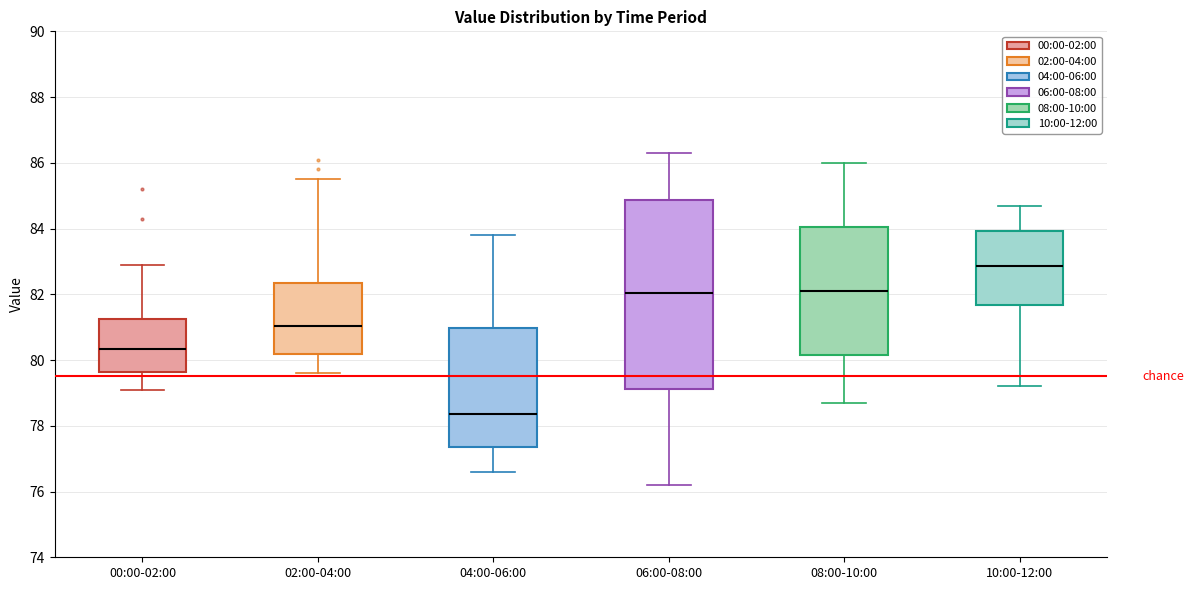

Where is the lower edge of the box for 02:00-04:00 on the y-axis? The values are not printed on the chart, so give them approximately, as read against the axis.

80.2